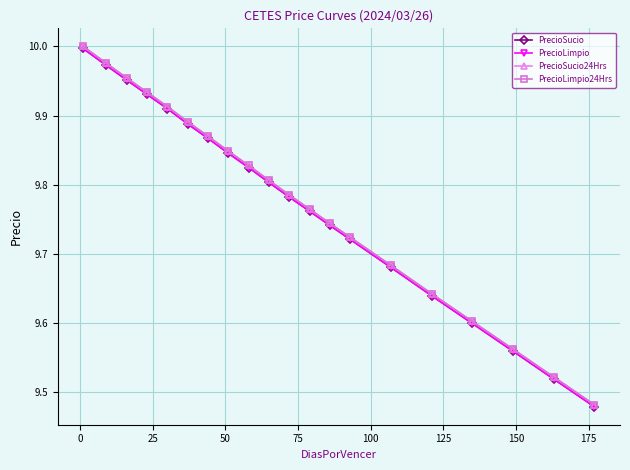

True or false: PrecioLimpio24Hrs and PrecioSucio cross at least once.

False